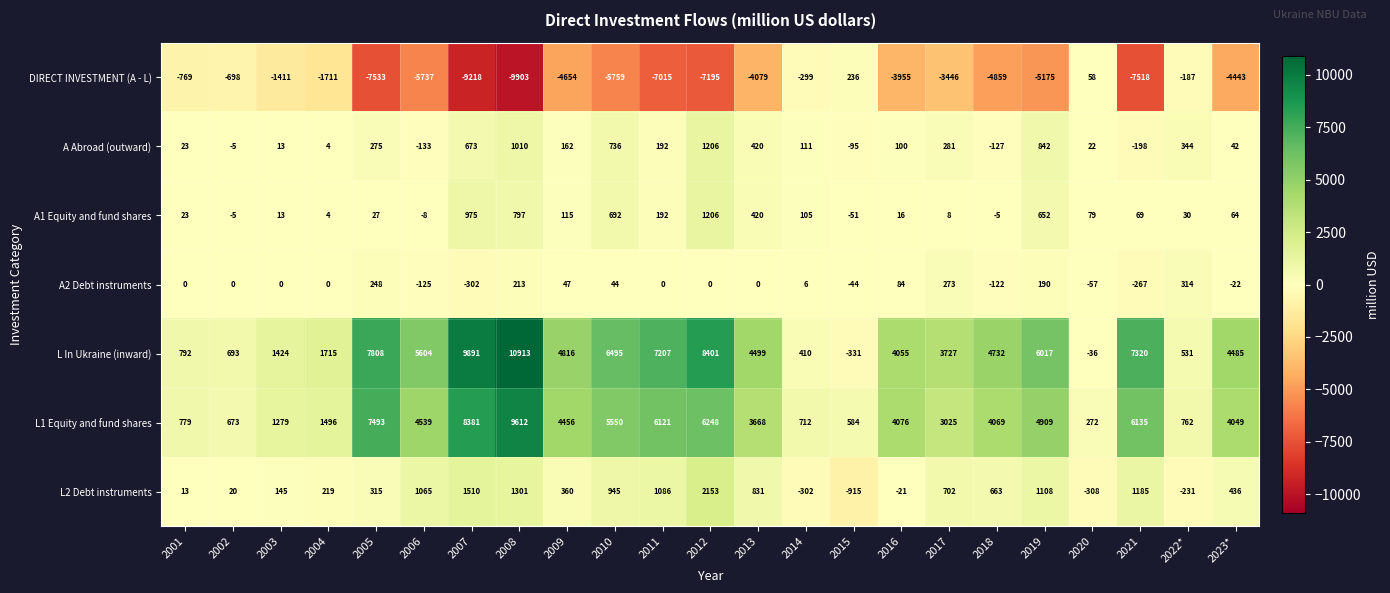

Which series changed the most between 2007 and 2008?

L1 Equity and fund shares